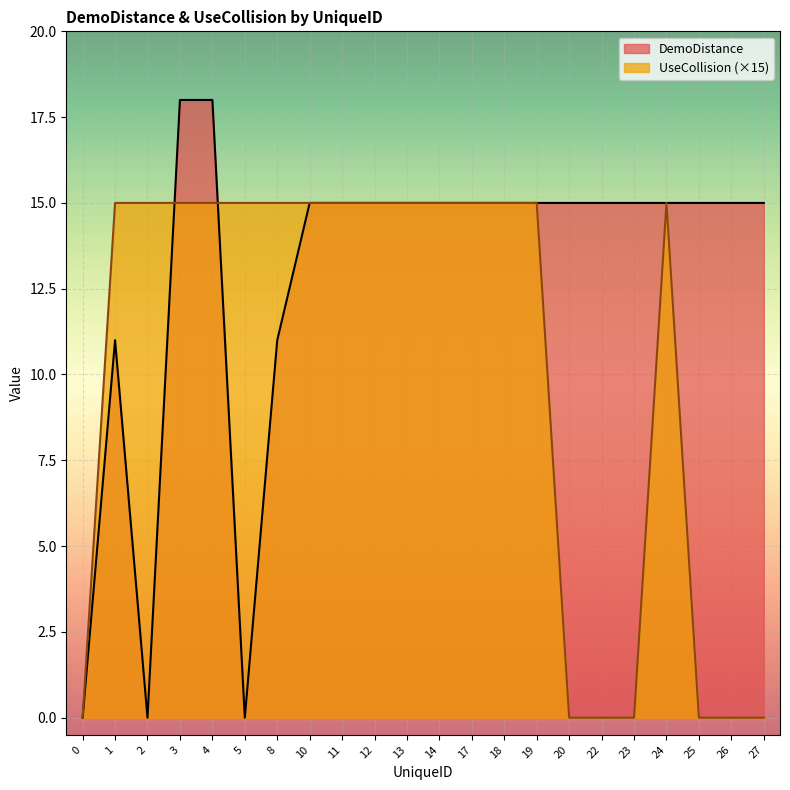

How many lines are shown in the chart?

2